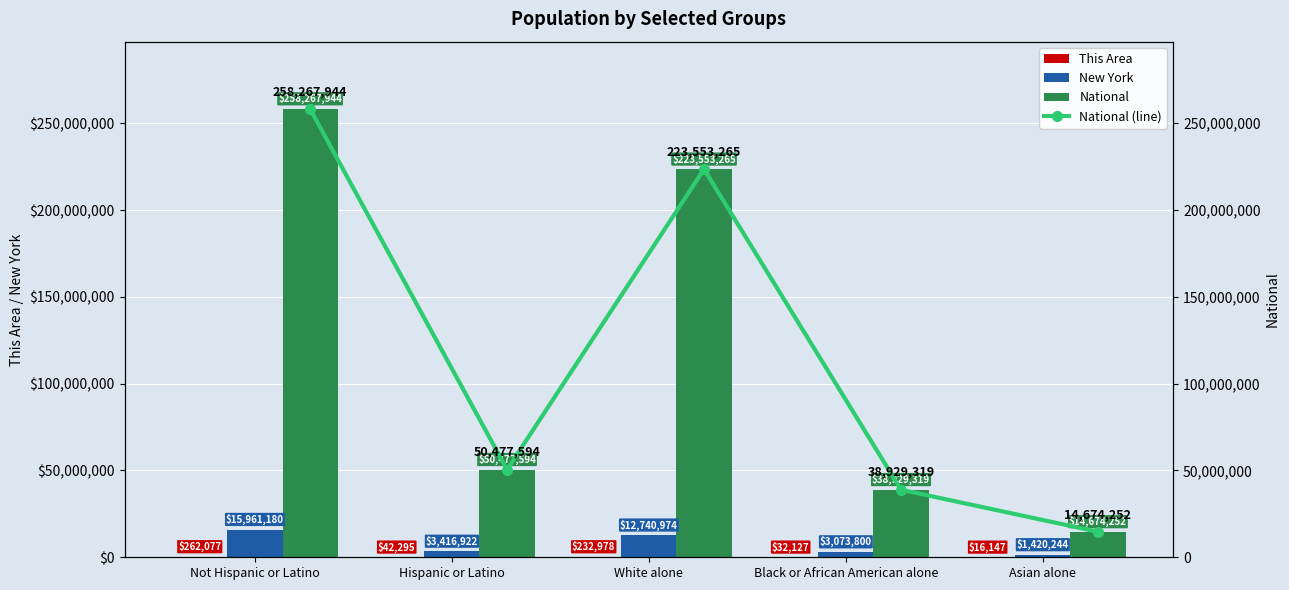

What is the spread (max minus min) of values at Hispanic or Latino?

50435299